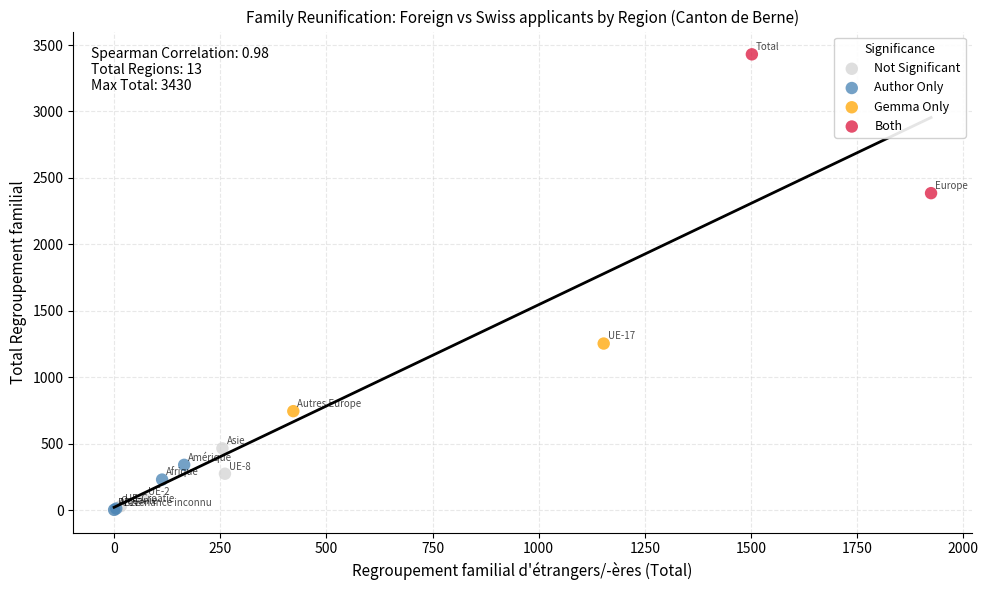

What are all the series names shown in the legend?

Not Significant, Author Only, Gemma Only, Both